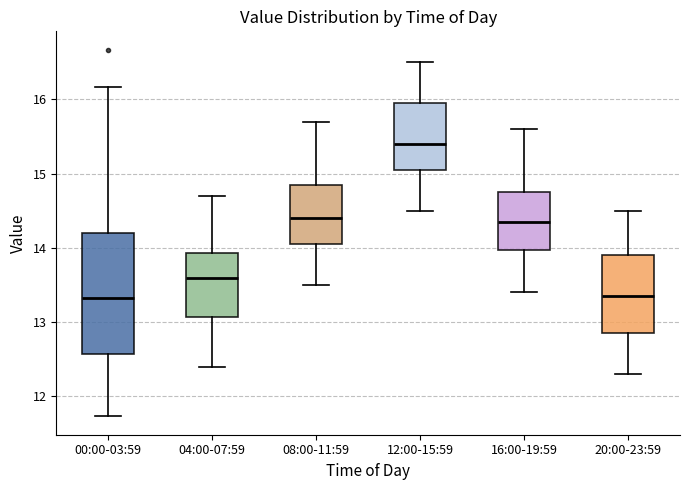

Reading left to right, read every box against the y-axis: the position of its median line, the range the box covers, and the ends of its whiskers. The values are not printed on the chart, so give them approximately, as read against the axis.

00:00-03:59: median 13.3, box 12.6 to 14.2, whiskers 11.7 to 16.2
04:00-07:59: median 13.6, box 13.1 to 13.9, whiskers 12.4 to 14.7
08:00-11:59: median 14.4, box 14.1 to 14.9, whiskers 13.5 to 15.7
12:00-15:59: median 15.4, box 15.1 to 16.0, whiskers 14.5 to 16.5
16:00-19:59: median 14.4, box 14.0 to 14.8, whiskers 13.4 to 15.6
20:00-23:59: median 13.4, box 12.9 to 13.9, whiskers 12.3 to 14.5